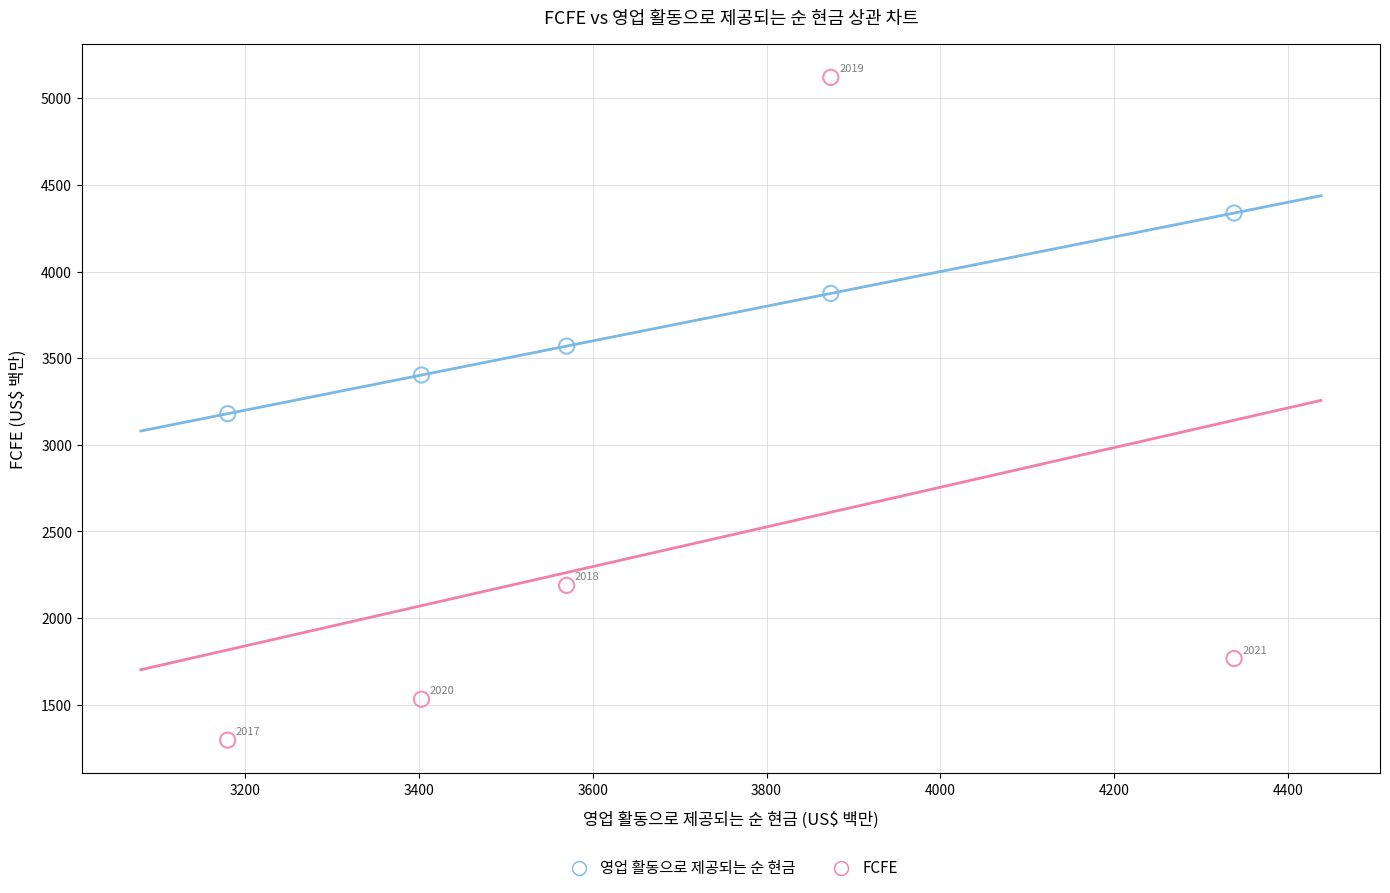

Across all data points, what is the average X value?

3673